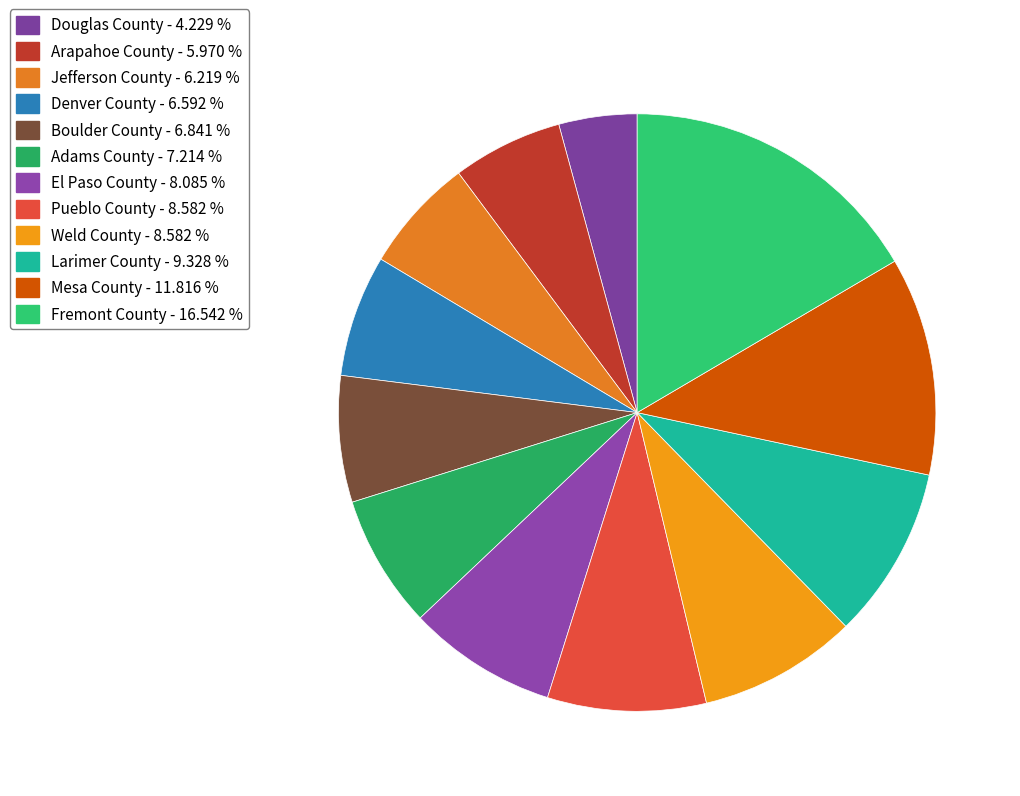

How many slices are in this pie chart?

12